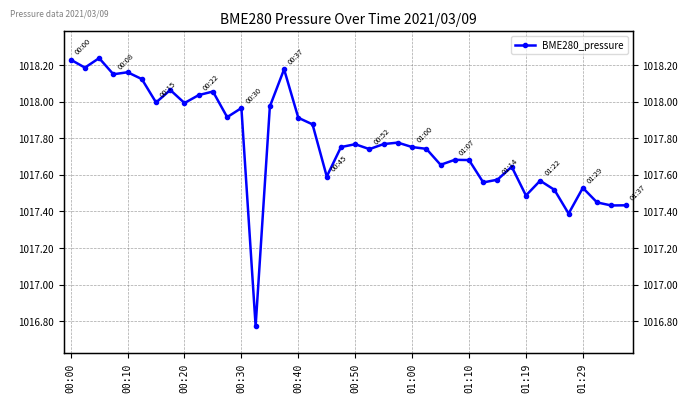

The value at 39 is 1017.4. True or false?

True